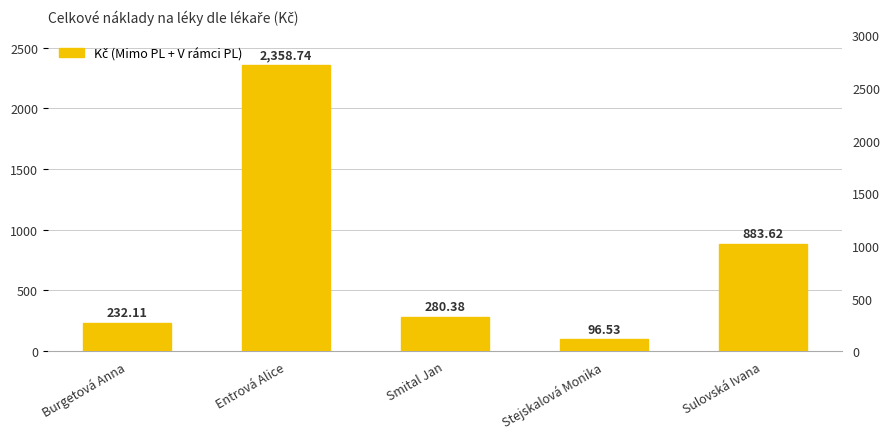

True or false: the data shows 280.4 at Smital Jan.

True